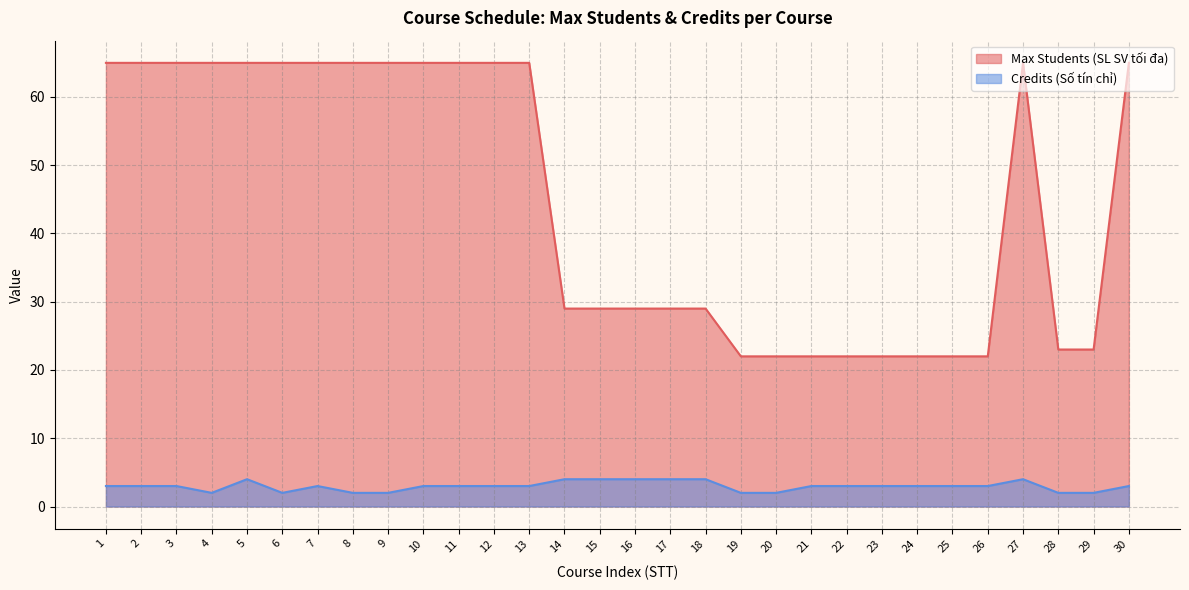

What is the value of the Max Students (SL SV tối đa) point at the 3rd from the left?

65